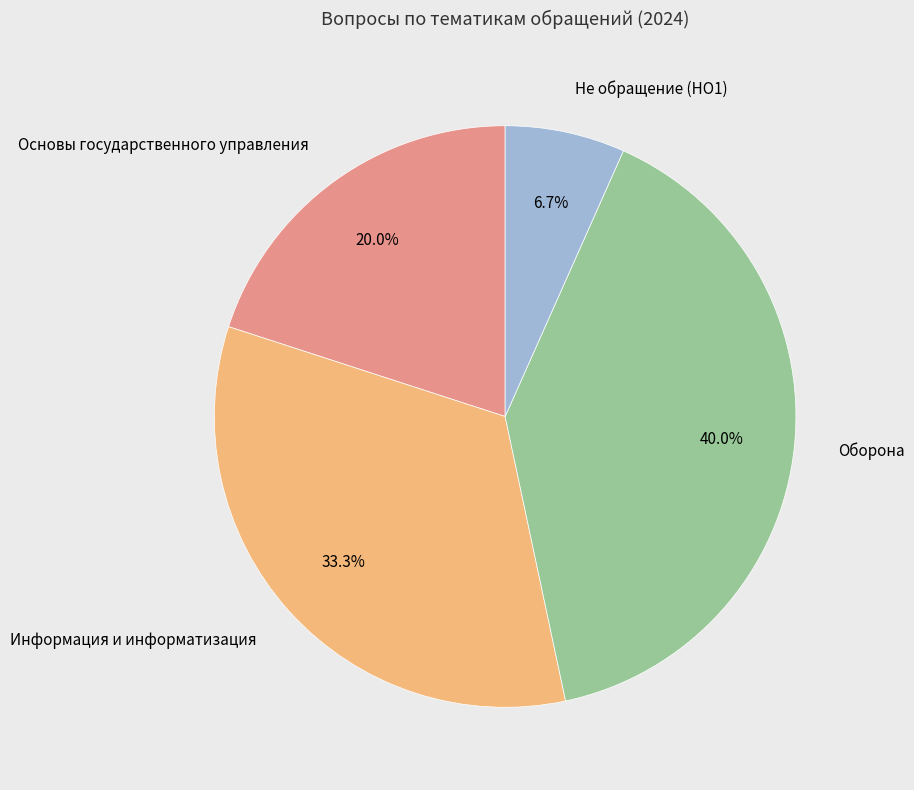

Is it true that Не обращение (НО1) is 21% of the pie?

False